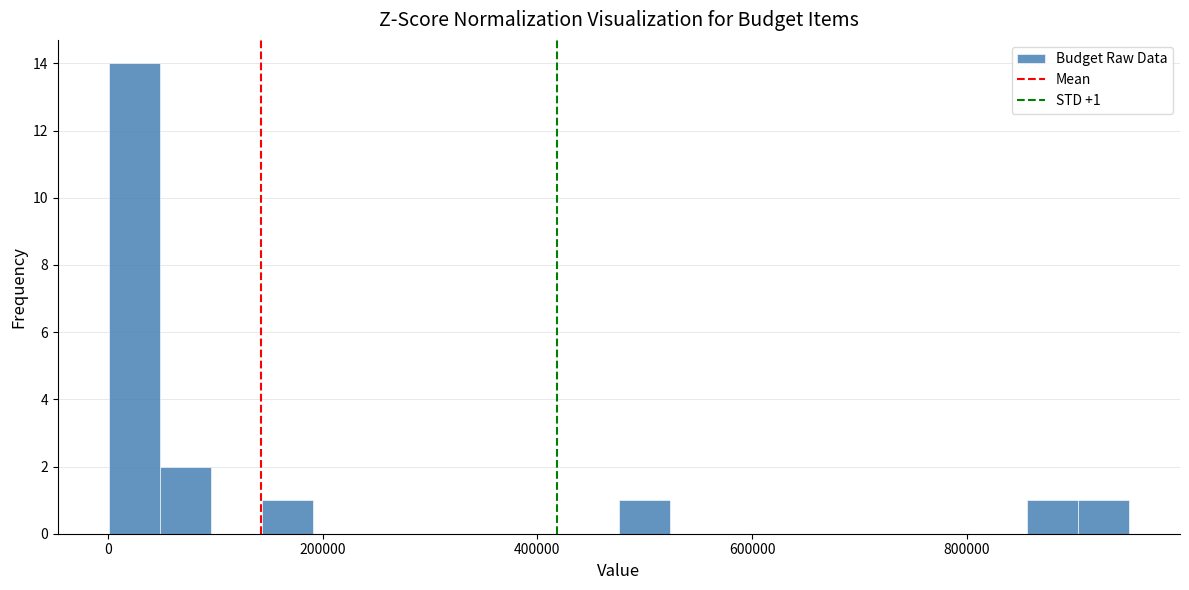

Read against the x-axis, roughly where is the centre of the tallest bar?

20000